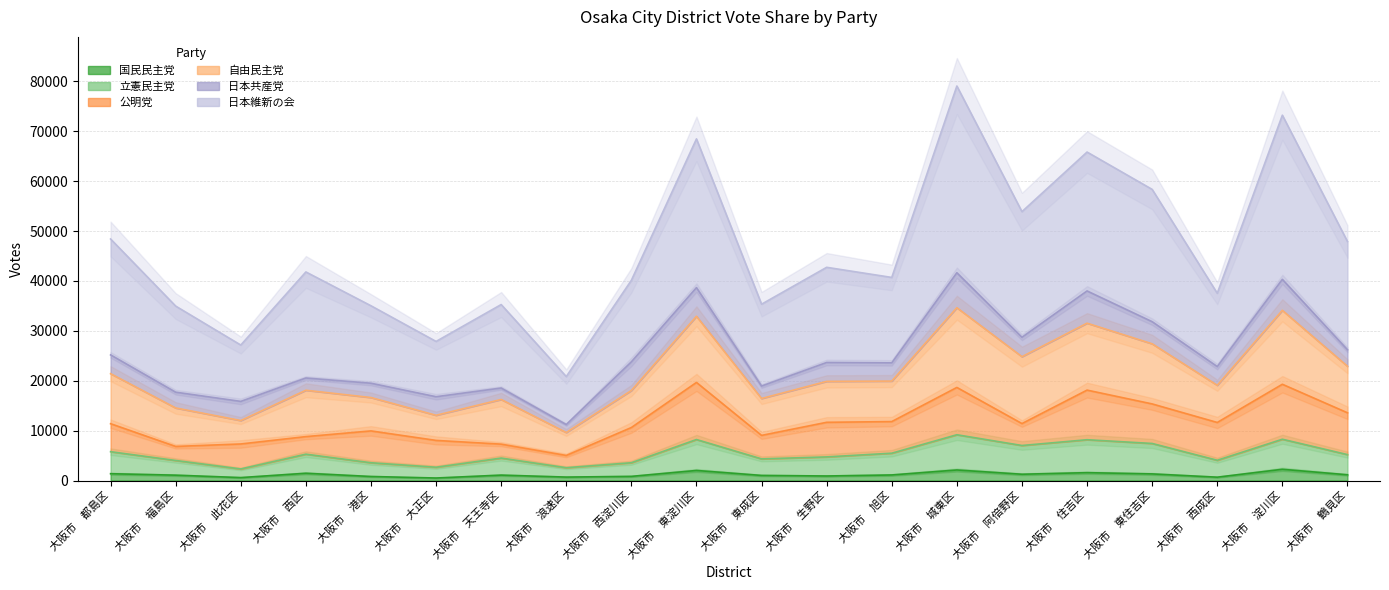

What is the total value across all series at 大阪市　旭区?

47282.2